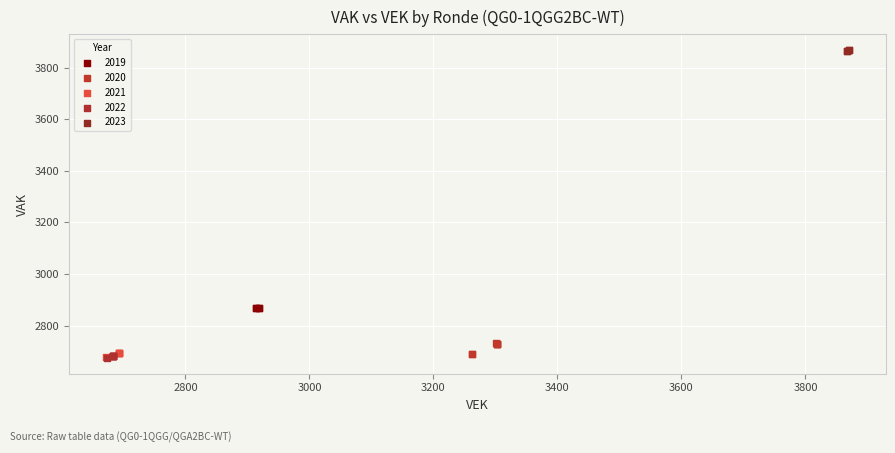

Which series reaches the maximum Y coordinate?

2023